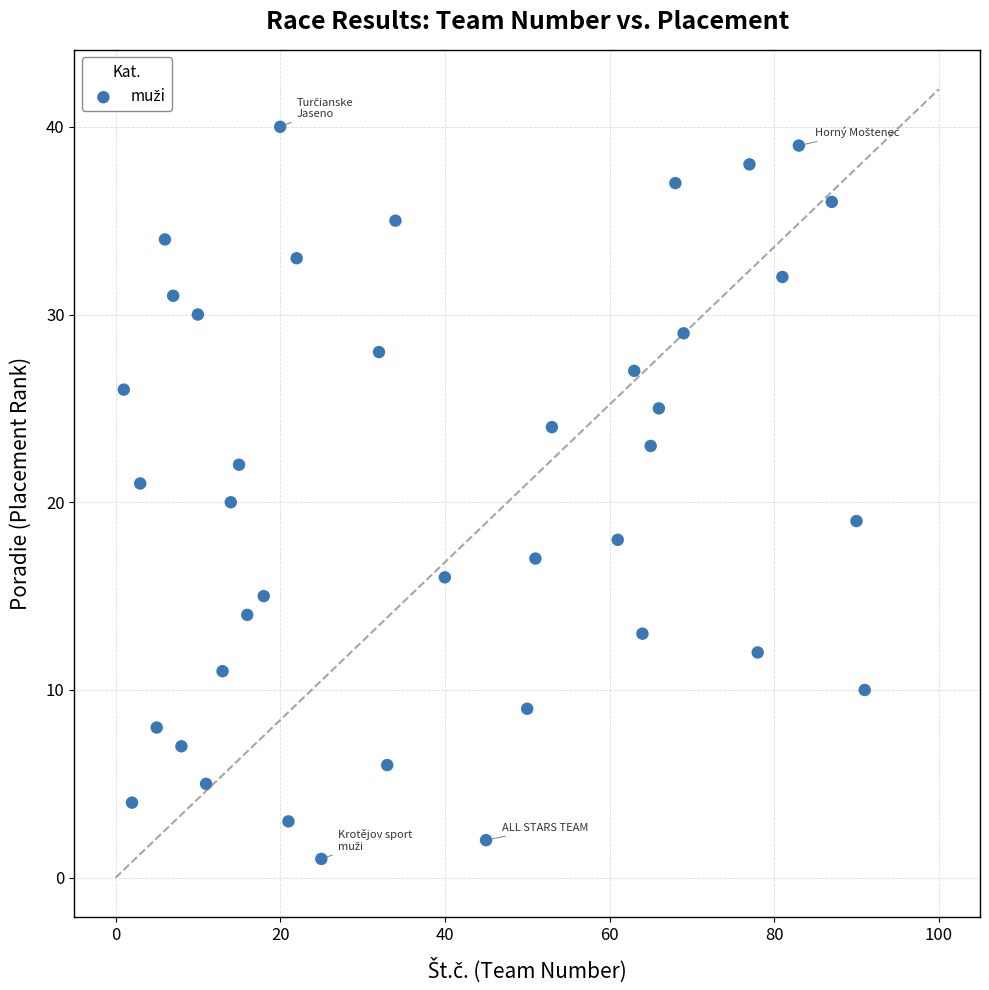

What is the range of Y values (max minus min)?

39